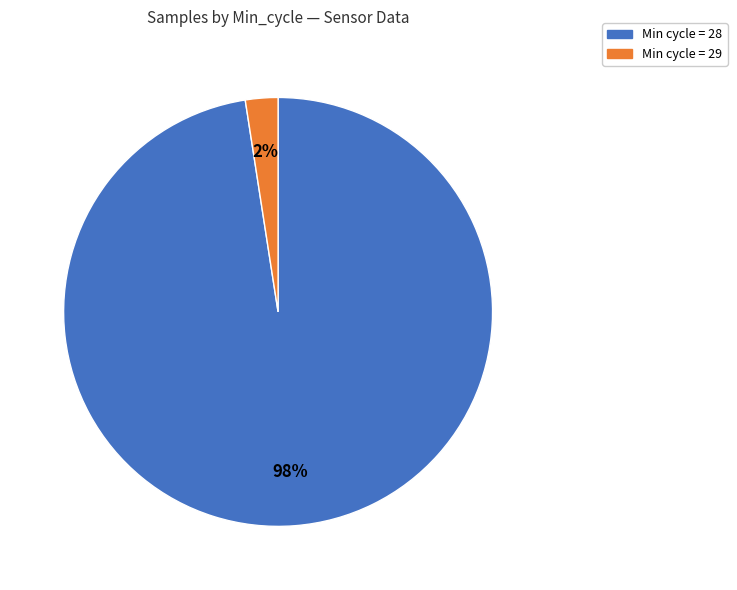

To the nearest percent, what is the average slice percentage?

50%